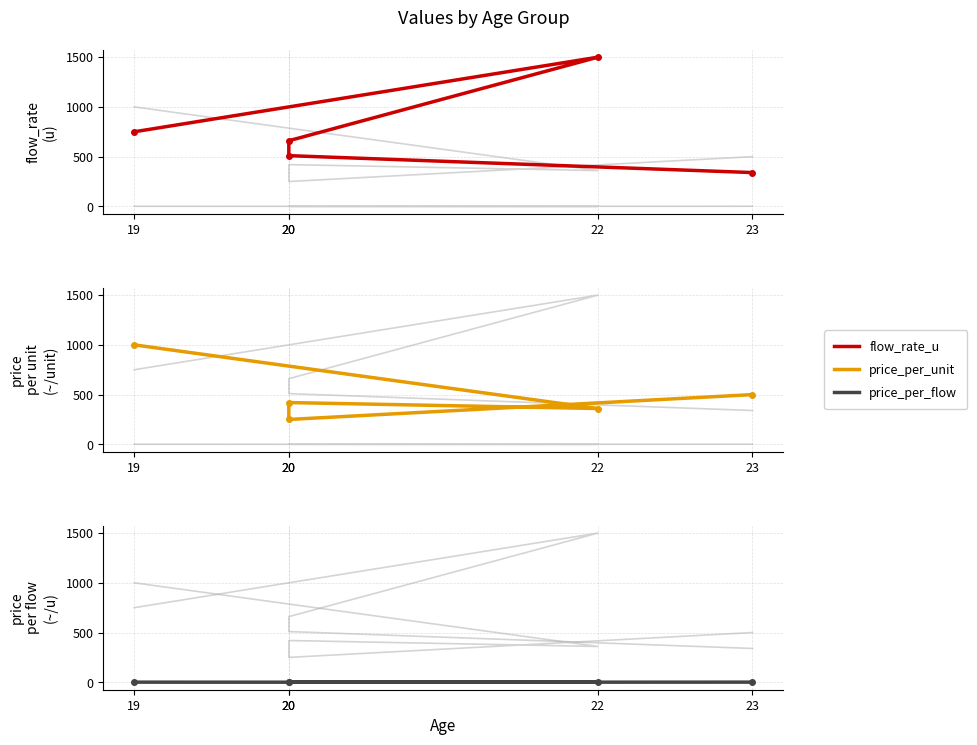

What value does the price_per_flow series have at 22?

0.2